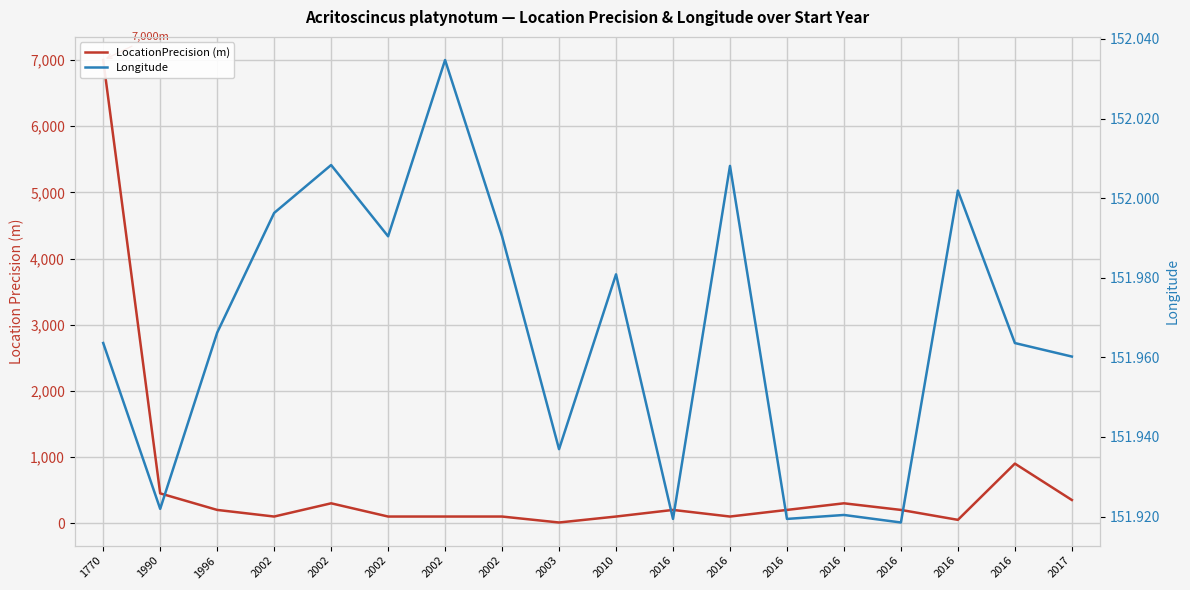

True or false: Longitude has a value of 240.7 at 2016.

False